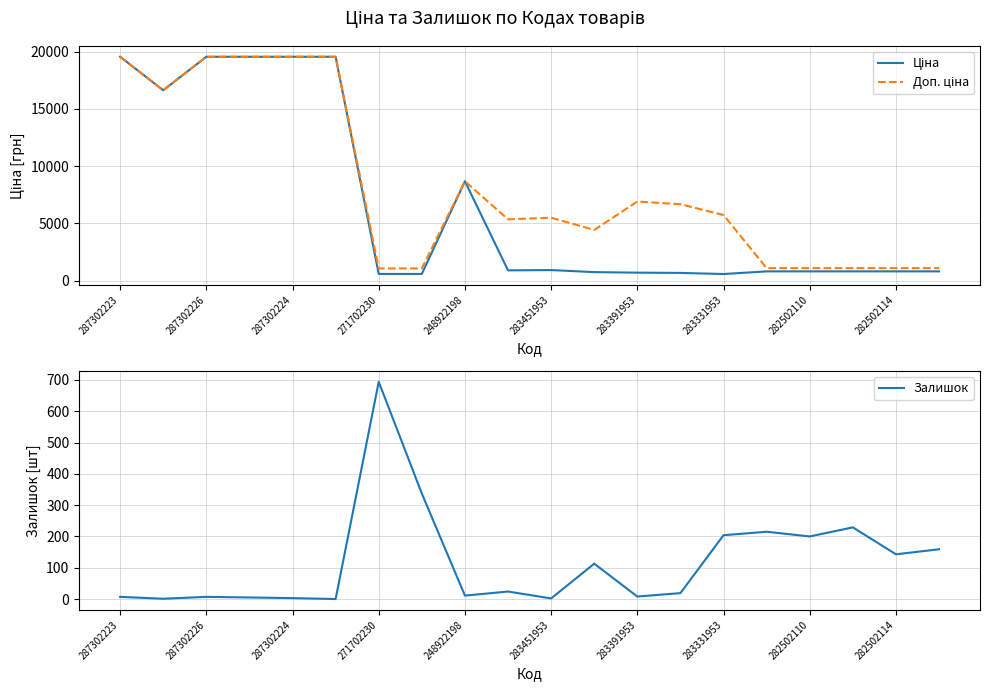

Which category has the highest value in the Залишок series?

271702230